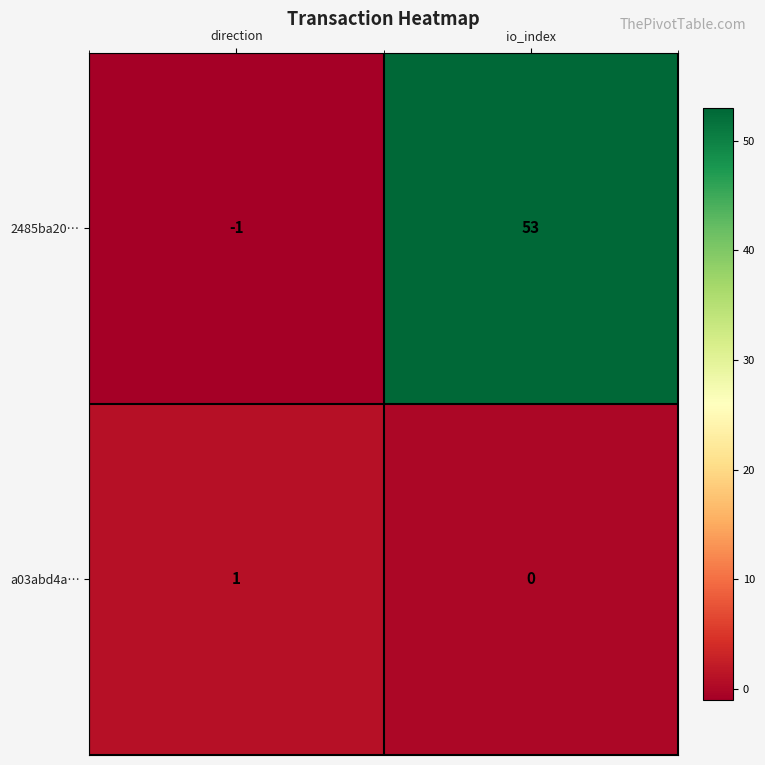

At how many categories does at least one series exceed 11?

1